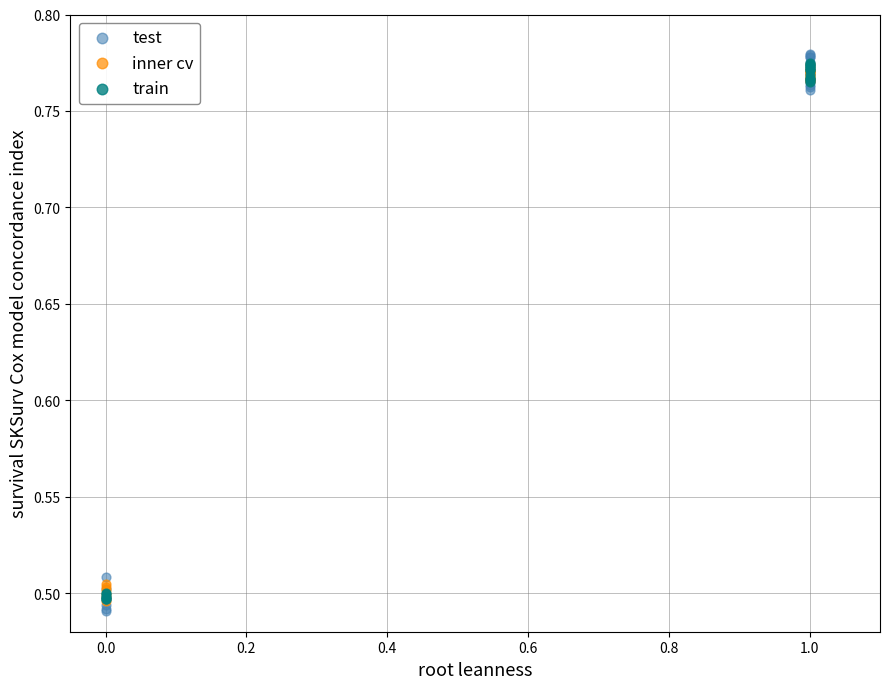

Which series reaches the maximum Y coordinate?

test